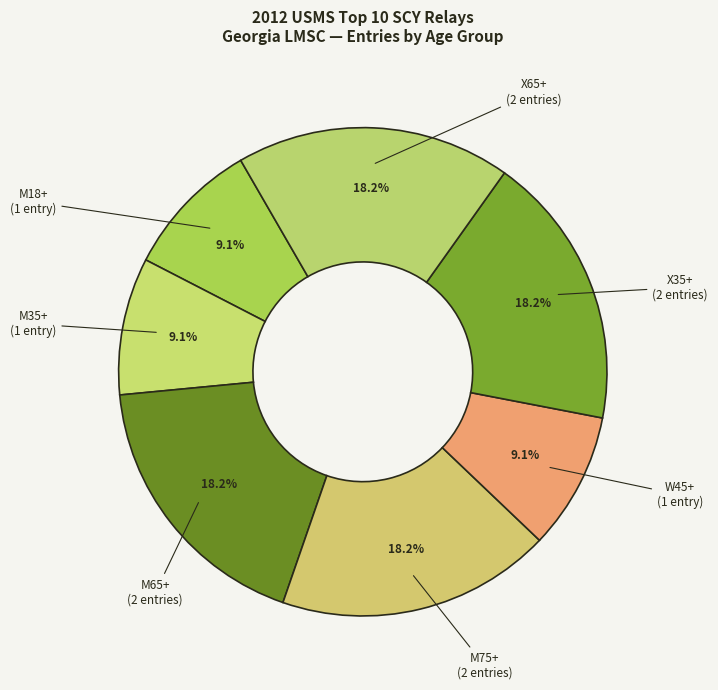

How many slices are in this pie chart?

7